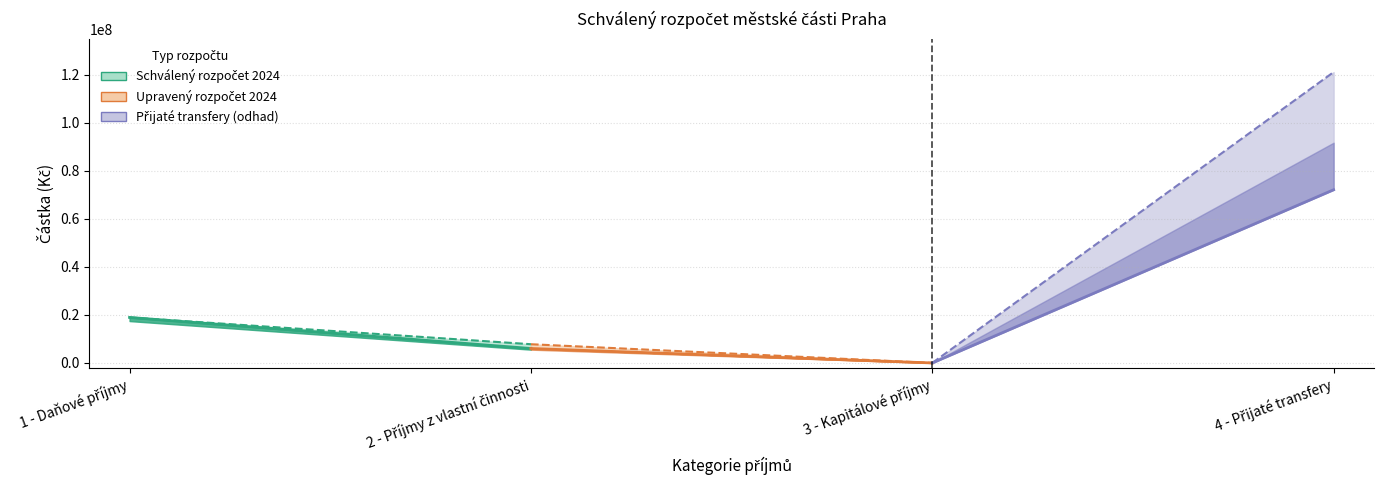

The value of Upravený rozpočet 2024 at 2 - Příjmy z vlastní činnosti is 7798400. True or false?

True